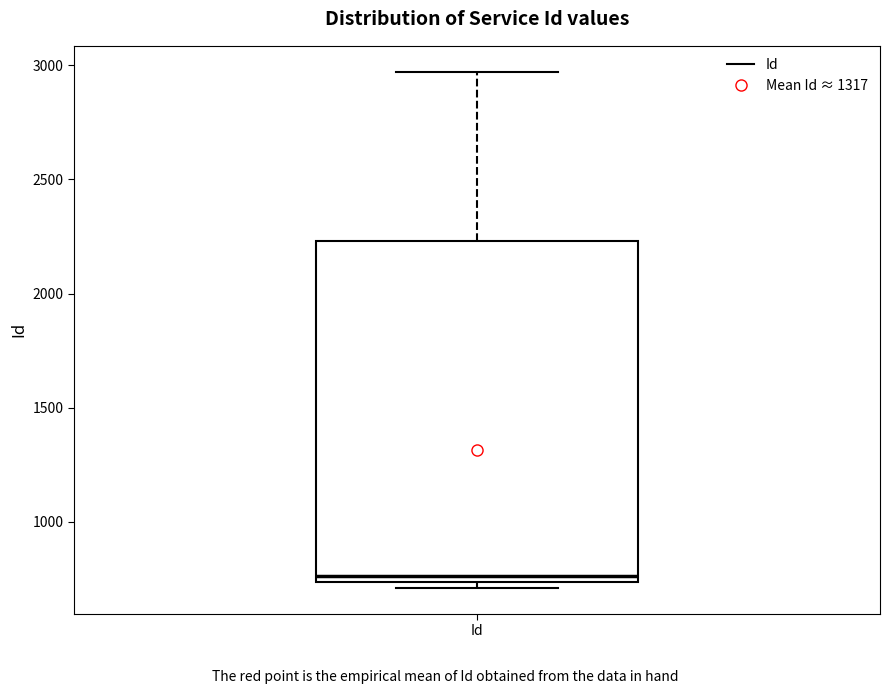

Read this box plot against the y-axis: the position of the median line, the range covered by the box, and the ends of both whiskers. The values are not printed on the chart, so give them approximately, as read against the axis.

median 750 (just above the box's lower edge), box 750 to 2250, whiskers 700 to 2950